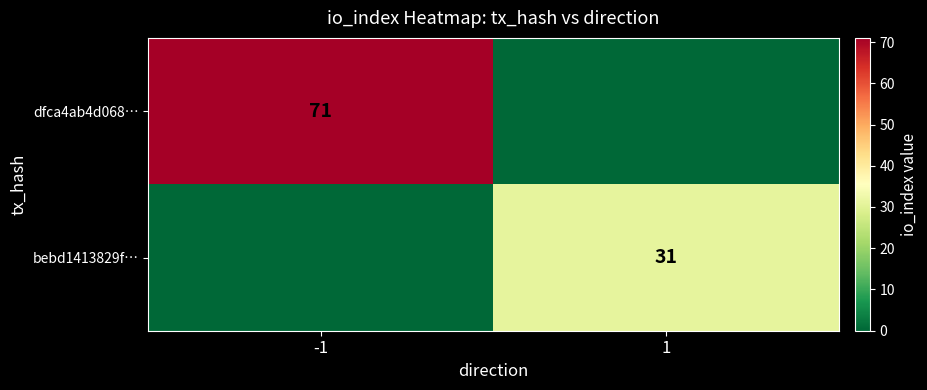

The value of dfca4ab4d068… at -1 is 71. True or false?

True